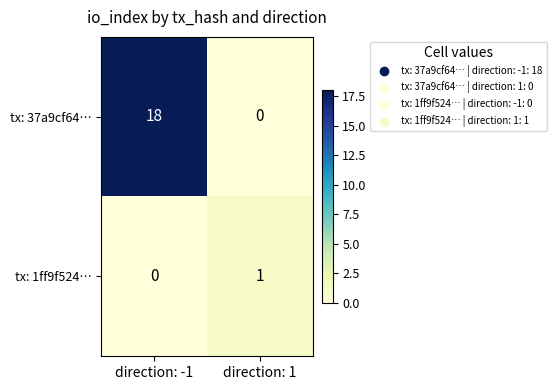

At which category does the chart reach its peak across all series?

direction: -1